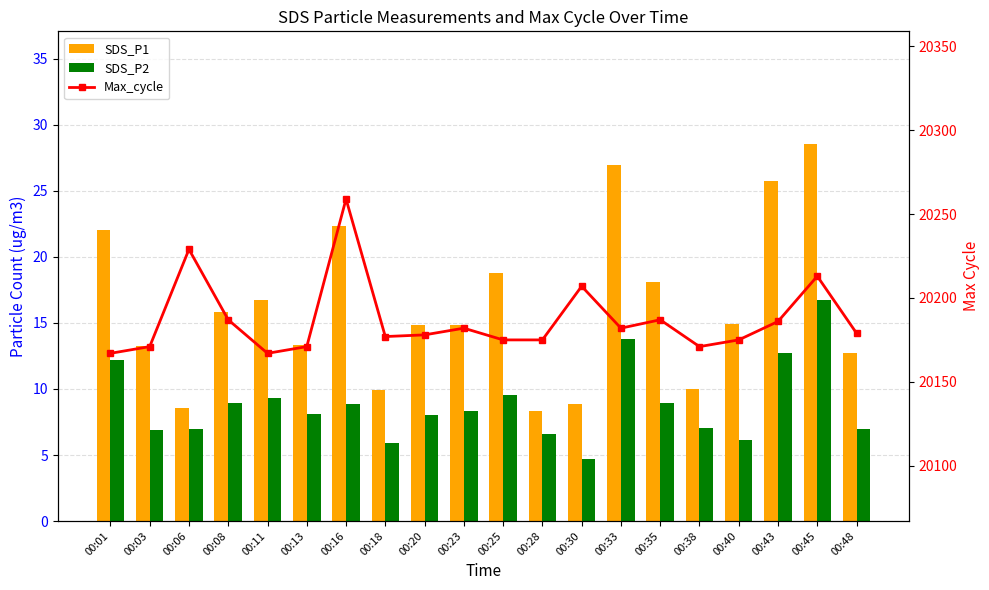

Reading right to left, what are all the values shown in this chart?

SDS_P1: 12.7	28.5	25.7	14.9	10.0	18.1	27.0	8.8	8.3	18.8	14.8	14.8	9.9	22.4	13.3	16.8	15.8	8.5	13.2	22.1
SDS_P2: 7.0	16.8	12.7	6.1	7.0	9.0	13.8	4.7	6.6	9.5	8.3	8.0	5.9	8.8	8.1	9.3	9.0	7.0	6.9	12.2
Max_cycle: 20179.0	20213.0	20186.0	20175.0	20171.0	20187.0	20182.0	20207.0	20175.0	20175.0	20182.0	20178.0	20177.0	20259.0	20171.0	20167.0	20187.0	20229.0	20171.0	20167.0